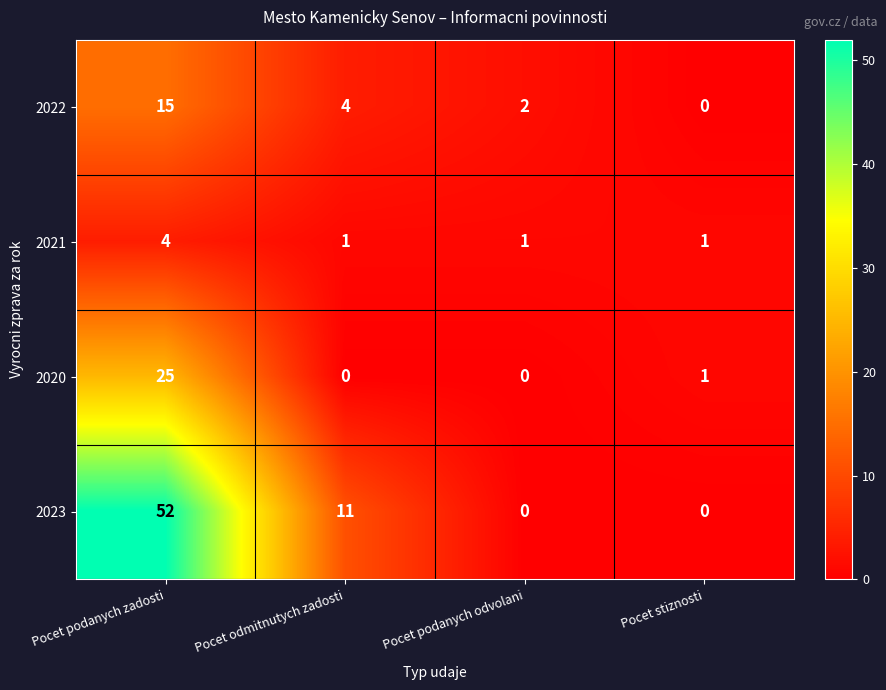

What is the total value across all series at Pocet odmitnutych zadosti?

16